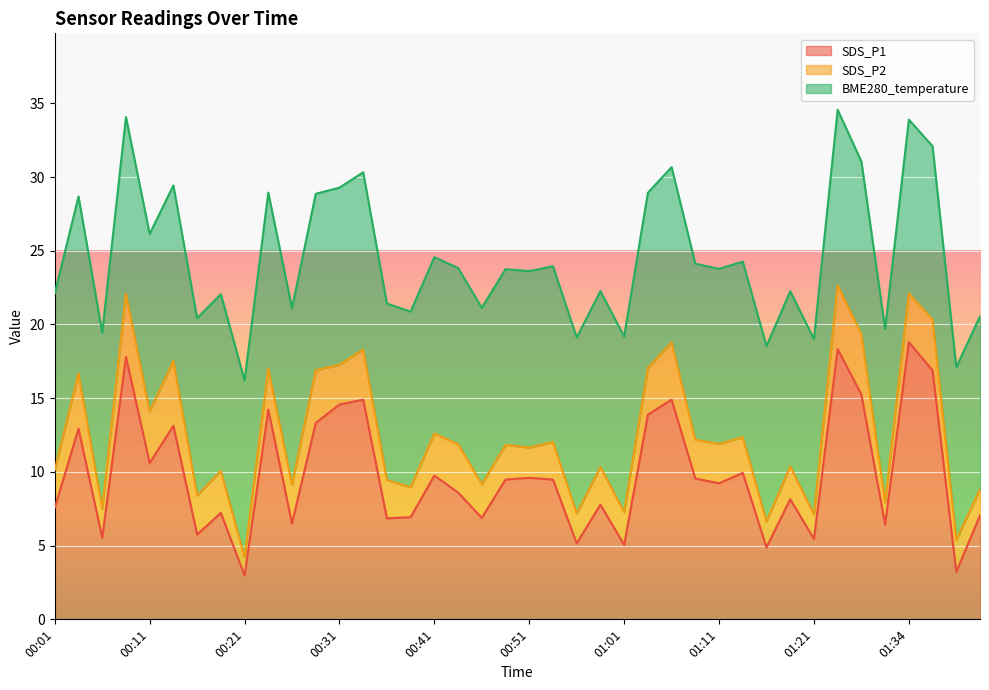

What is the greatest value displayed?

18.8